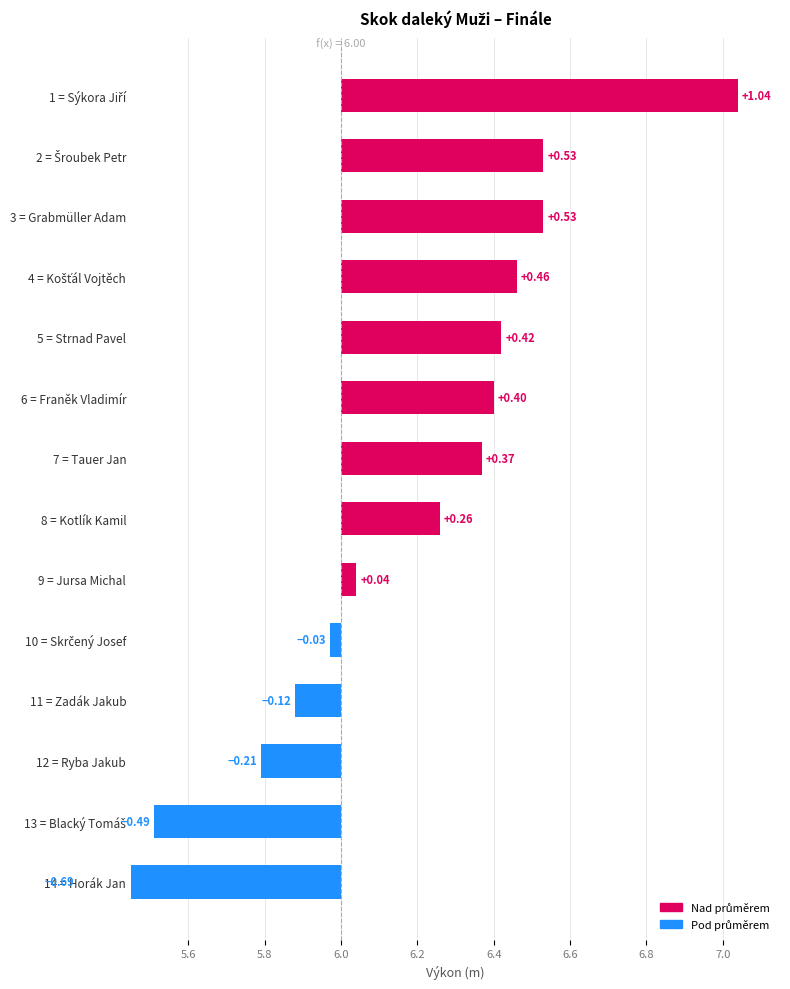

How many data points are less than 0?

5